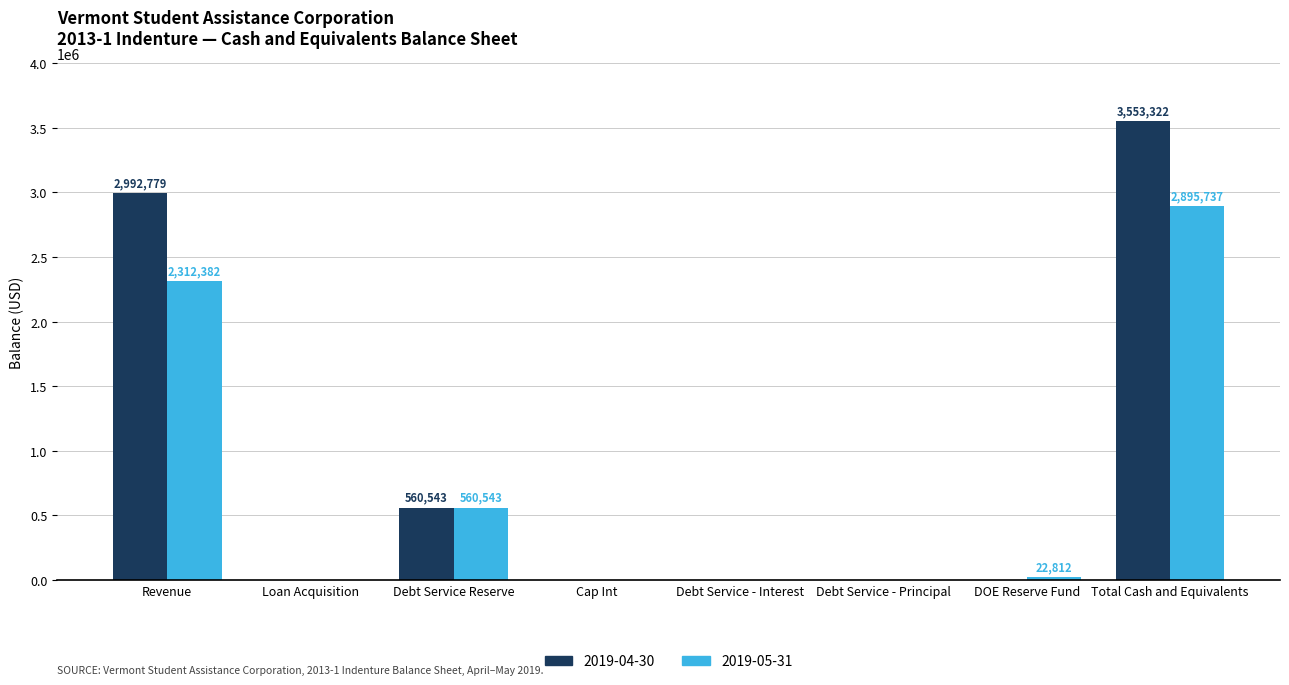

Reading left to right, what are all the values shown in this chart?

2019-04-30: Revenue=2992778.8	Loan Acquisition=0.0	Debt Service Reserve=560543.0	Cap Int=0.0	Debt Service - Interest=0.0	Debt Service - Principal=0.0	DOE Reserve Fund=0.0	Total Cash and Equivalents=3553321.8
2019-05-31: Revenue=2312382.0	Loan Acquisition=0.0	Debt Service Reserve=560543.0	Cap Int=0.0	Debt Service - Interest=0.0	Debt Service - Principal=0.0	DOE Reserve Fund=22812.5	Total Cash and Equivalents=2895737.5